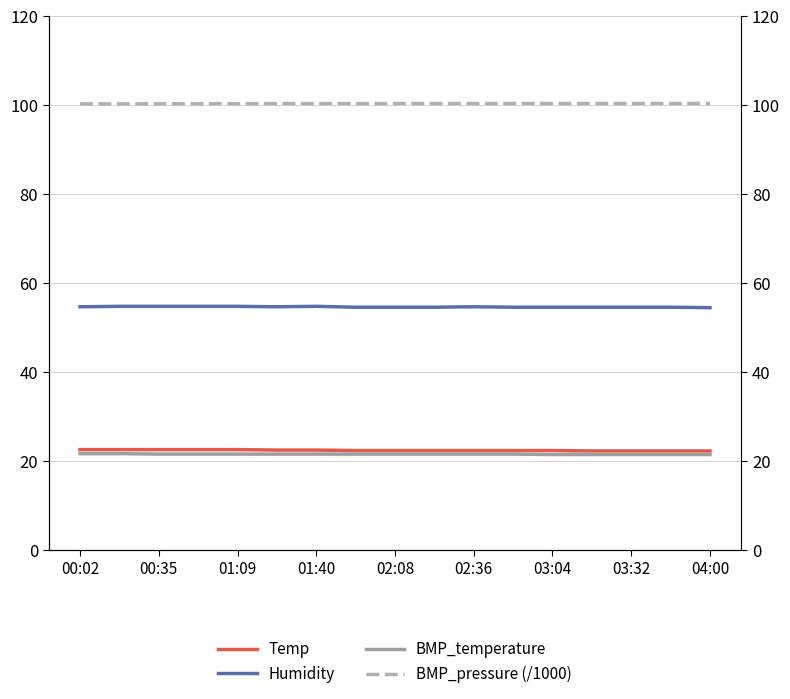

Which series has the widest spread of values?

Temp